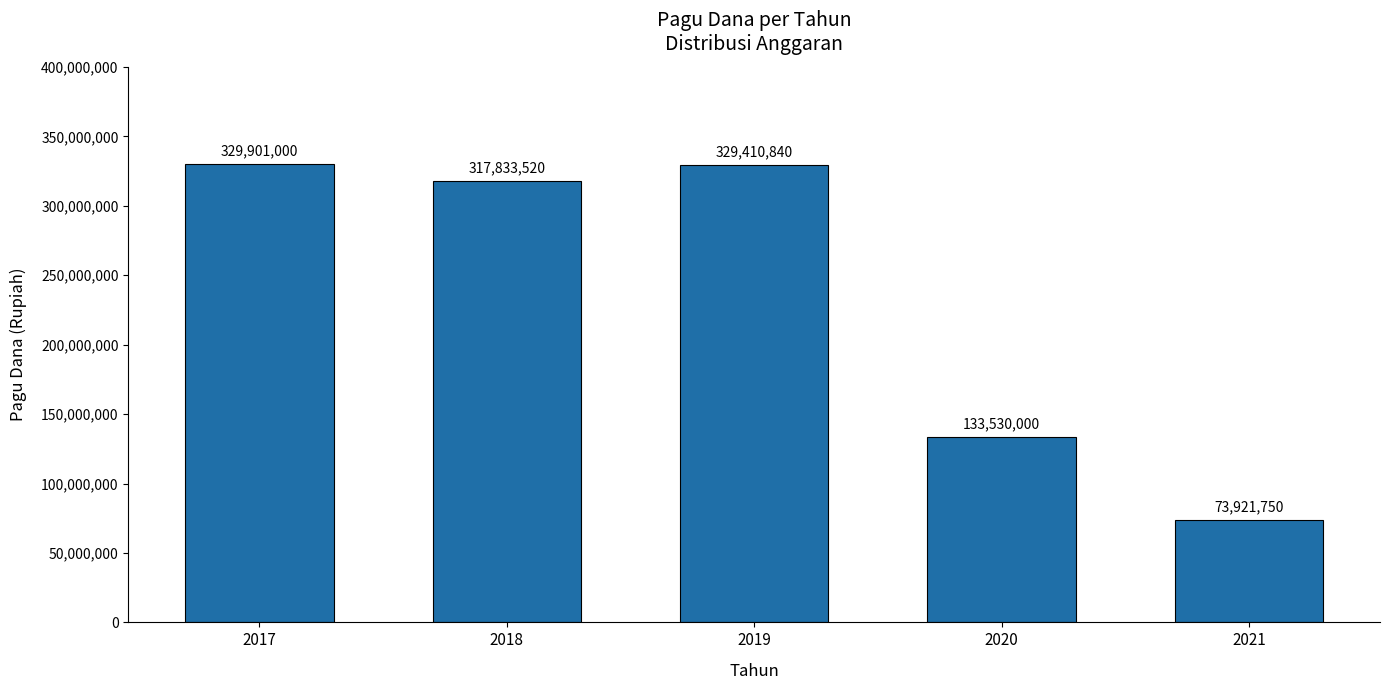

Between 2018 and 2019, which is larger?

2019